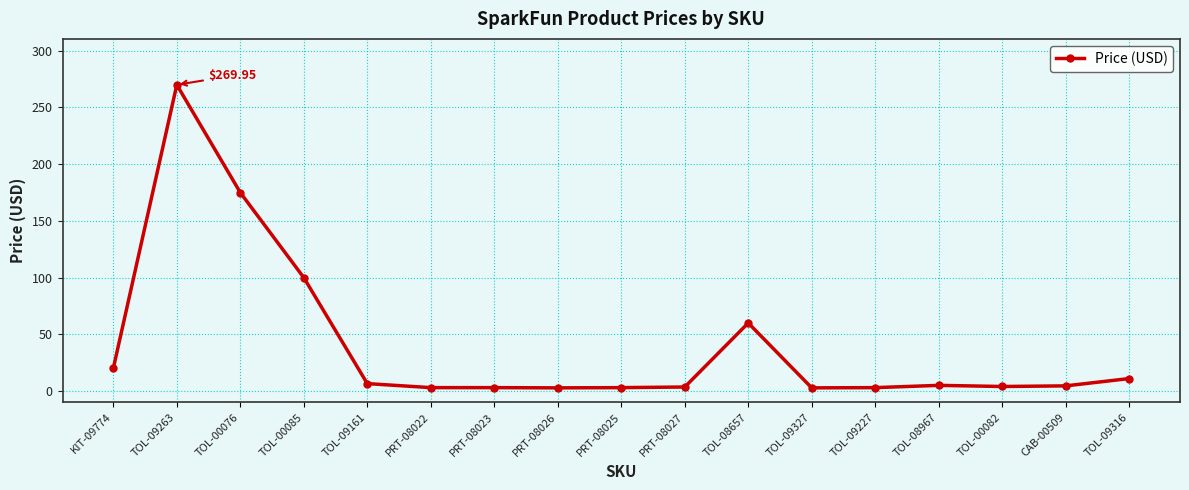

What is the average value?

39.8